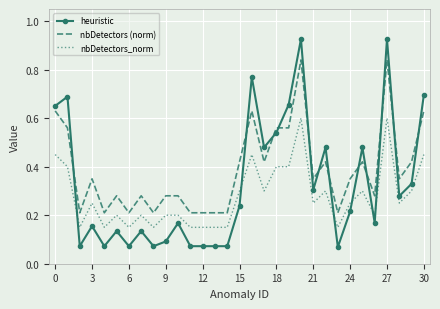

Which series has the largest total across all categories?

nbDetectors (norm)